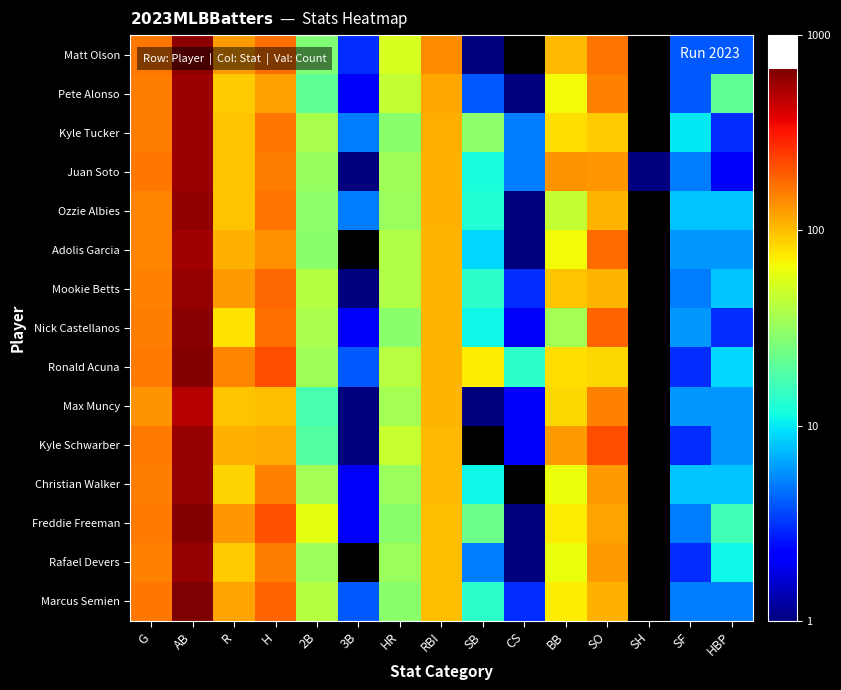

Reading right to left, list all the values displayed in this chart.

Matt Olson: HBP=4	SF=4	SH=0	SO=167	BB=104	CS=0	SB=1	RBI=139	HR=54	3B=3	2B=27	H=172	R=127	AB=608	G=162
Pete Alonso: HBP=21	SF=4	SH=0	SO=151	BB=65	CS=1	SB=4	RBI=118	HR=46	3B=2	2B=21	H=123	R=92	AB=568	G=154
Kyle Tucker: HBP=3	SF=10	SH=0	SO=92	BB=80	CS=5	SB=30	RBI=112	HR=29	3B=5	2B=37	H=163	R=97	AB=574	G=157
Juan Soto: HBP=2	SF=5	SH=1	SO=129	BB=132	CS=5	SB=12	RBI=109	HR=35	3B=1	2B=32	H=156	R=97	AB=568	G=162
Ozzie Albies: HBP=8	SF=8	SH=0	SO=107	BB=46	CS=1	SB=13	RBI=109	HR=33	3B=5	2B=30	H=167	R=96	AB=596	G=148
Adolis Garcia: HBP=6	SF=6	SH=0	SO=175	BB=65	CS=1	SB=9	RBI=107	HR=39	3B=0	2B=29	H=136	R=108	AB=555	G=148
Mookie Betts: HBP=8	SF=5	SH=0	SO=107	BB=96	CS=3	SB=14	RBI=107	HR=39	3B=1	2B=40	H=179	R=126	AB=584	G=152
Nick Castellanos: HBP=3	SF=6	SH=0	SO=185	BB=36	CS=2	SB=11	RBI=106	HR=29	3B=2	2B=37	H=170	R=79	AB=626	G=157
Ronald Acuna: HBP=9	SF=3	SH=0	SO=84	BB=80	CS=14	SB=73	RBI=106	HR=41	3B=4	2B=35	H=217	R=149	AB=643	G=159
Max Muncy: HBP=6	SF=6	SH=0	SO=153	BB=85	CS=2	SB=1	RBI=105	HR=36	3B=1	2B=17	H=102	R=95	AB=482	G=135
Kyle Schwarber: HBP=6	SF=3	SH=0	SO=215	BB=126	CS=2	SB=0	RBI=104	HR=47	3B=1	2B=19	H=115	R=108	AB=585	G=160
Christian Walker: HBP=8	SF=8	SH=0	SO=127	BB=62	CS=0	SB=11	RBI=103	HR=33	3B=2	2B=36	H=150	R=86	AB=582	G=157
Freddie Freeman: HBP=16	SF=5	SH=0	SO=121	BB=72	CS=1	SB=23	RBI=102	HR=29	3B=2	2B=59	H=211	R=131	AB=637	G=161
Rafael Devers: HBP=11	SF=3	SH=0	SO=126	BB=62	CS=1	SB=5	RBI=100	HR=33	3B=0	2B=34	H=157	R=90	AB=580	G=153
Marcus Semien: HBP=5	SF=5	SH=0	SO=110	BB=72	CS=3	SB=14	RBI=100	HR=29	3B=4	2B=40	H=185	R=122	AB=670	G=162